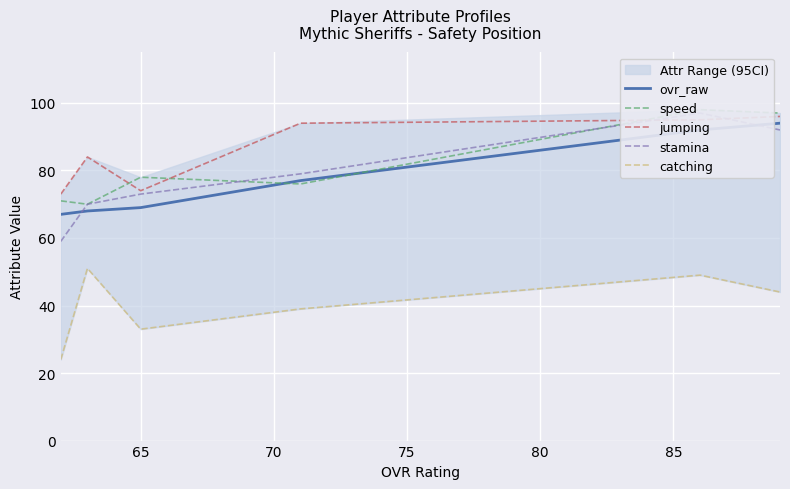

What is the maximum value for jumping?

96